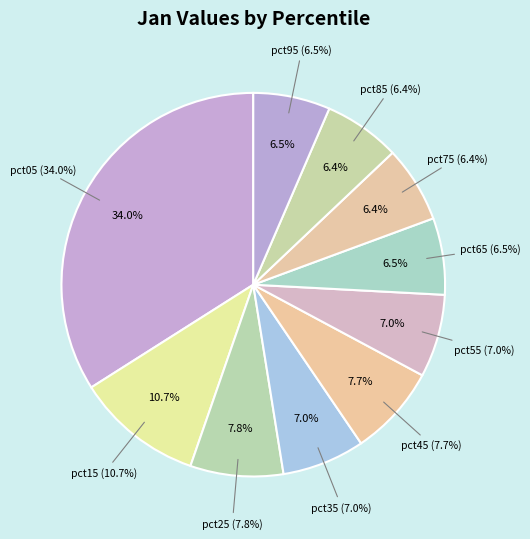

What percentage do pct55 and pct95 together represent?

13.5%